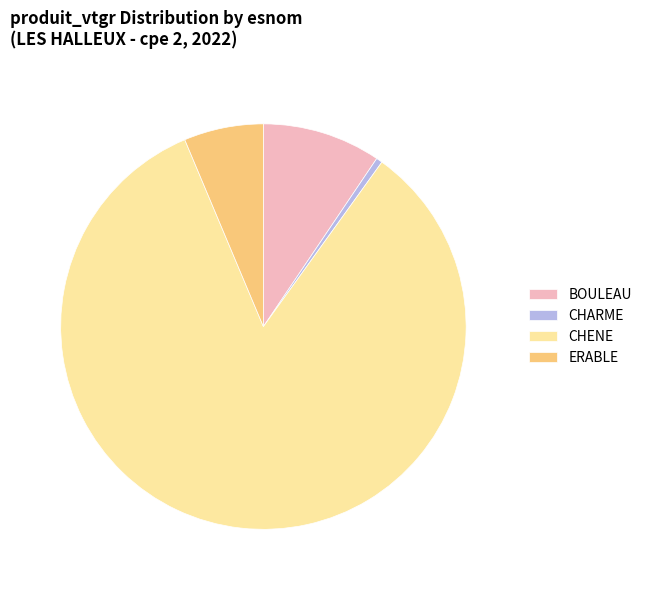

What is the ratio of the value at CHENE to the value at BOULEAU?

8.9